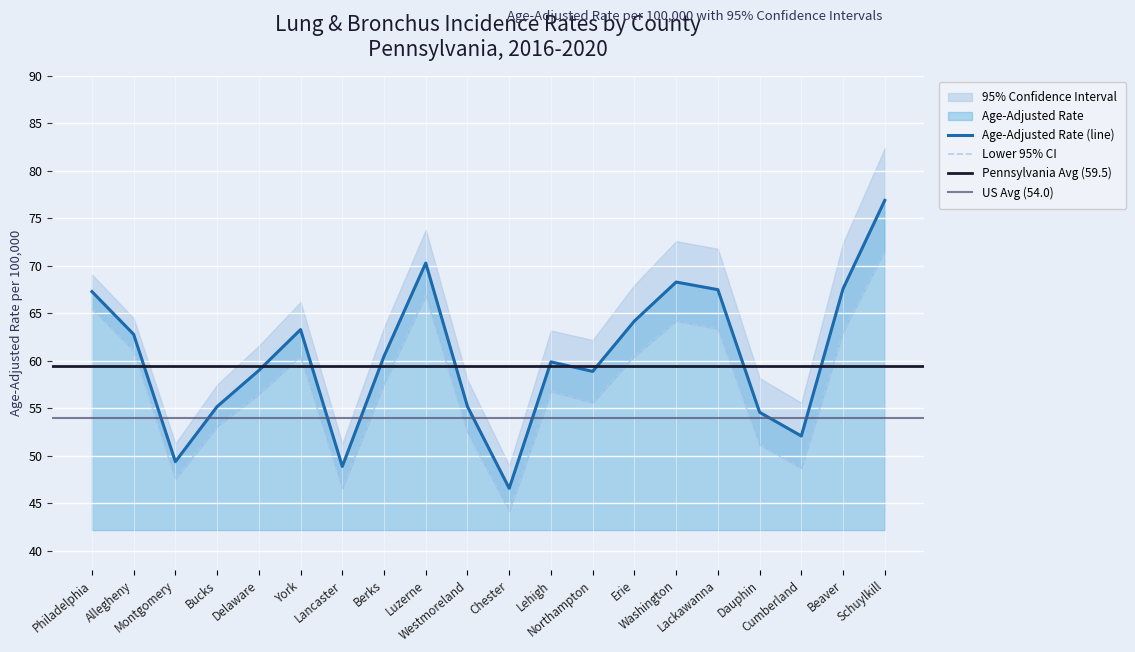

At which category is the sum across all series the highest?

Schuylkill